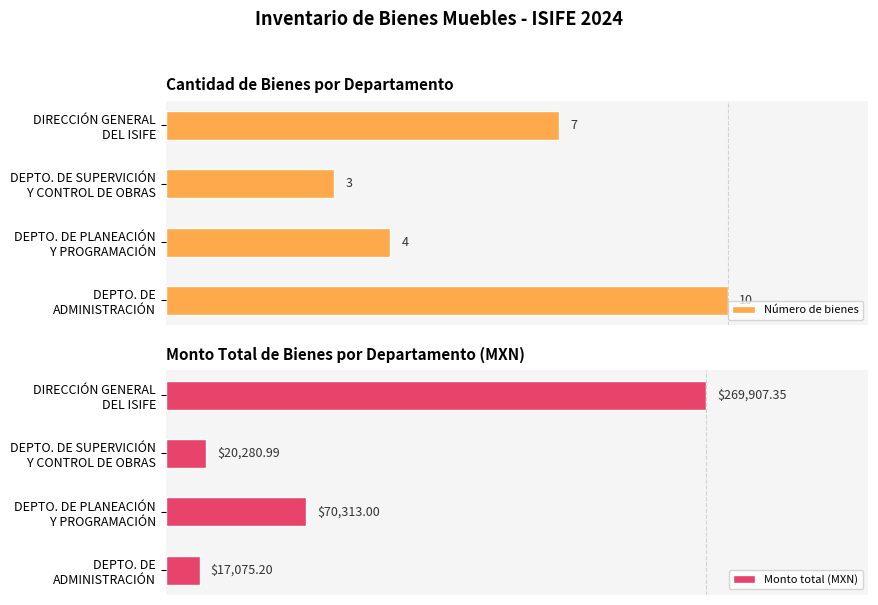

Is the value of Monto total (MXN) at DEPTO. DE PLANEACIÓN Y PROGRAMACIÓN greater than the value of Número de bienes at DEPTO. DE PLANEACIÓN Y PROGRAMACIÓN?

Yes